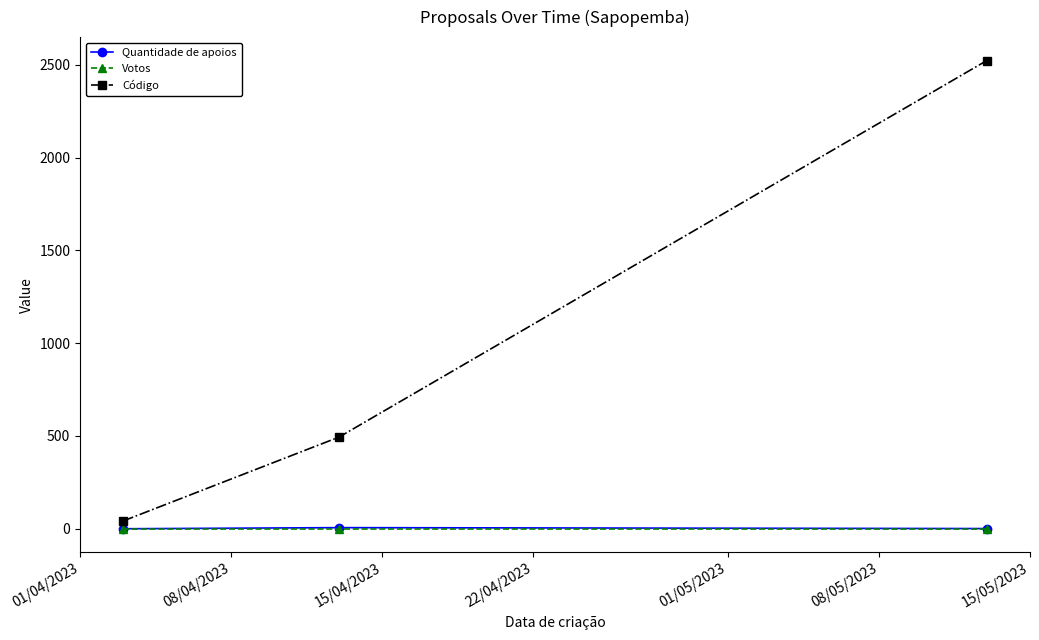

What is the sum of all Código values?

3059